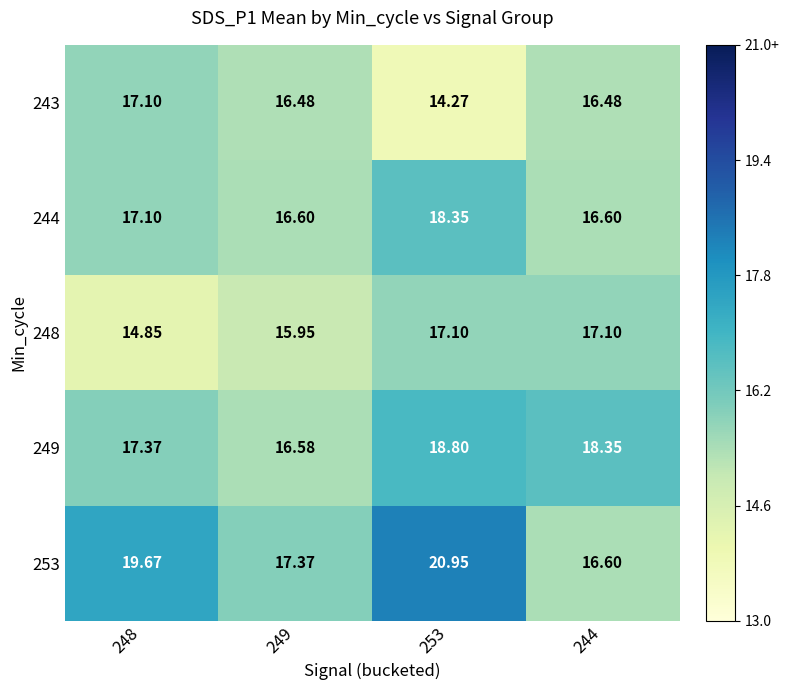

Is the value of 253 at 244 greater than the value of 249 at 249?

Yes